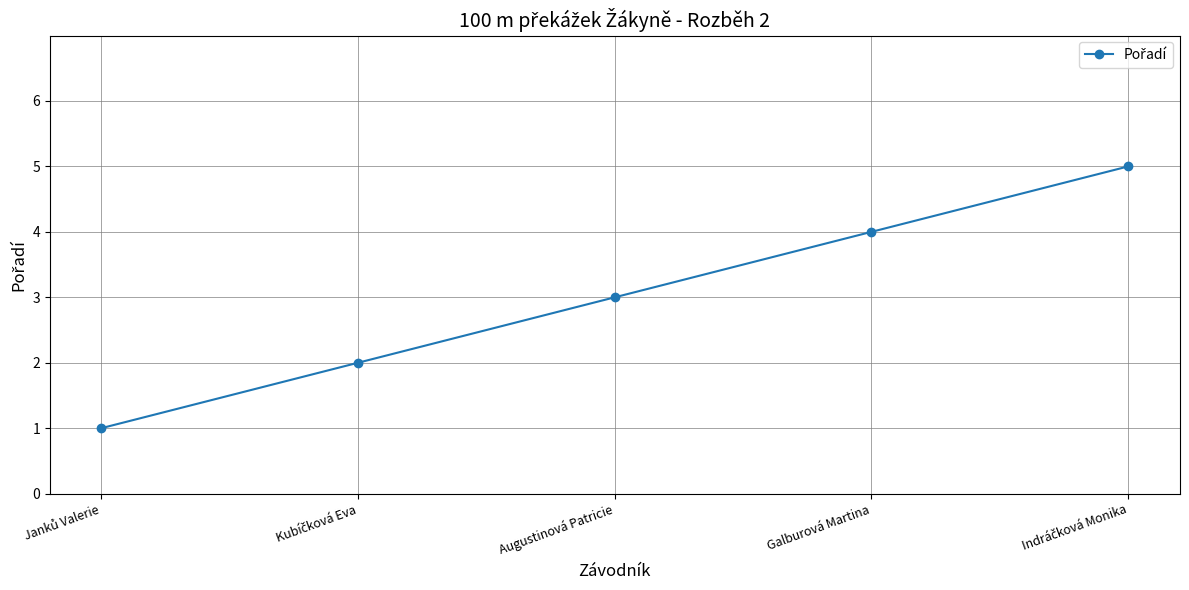

What is the smallest value displayed?

1